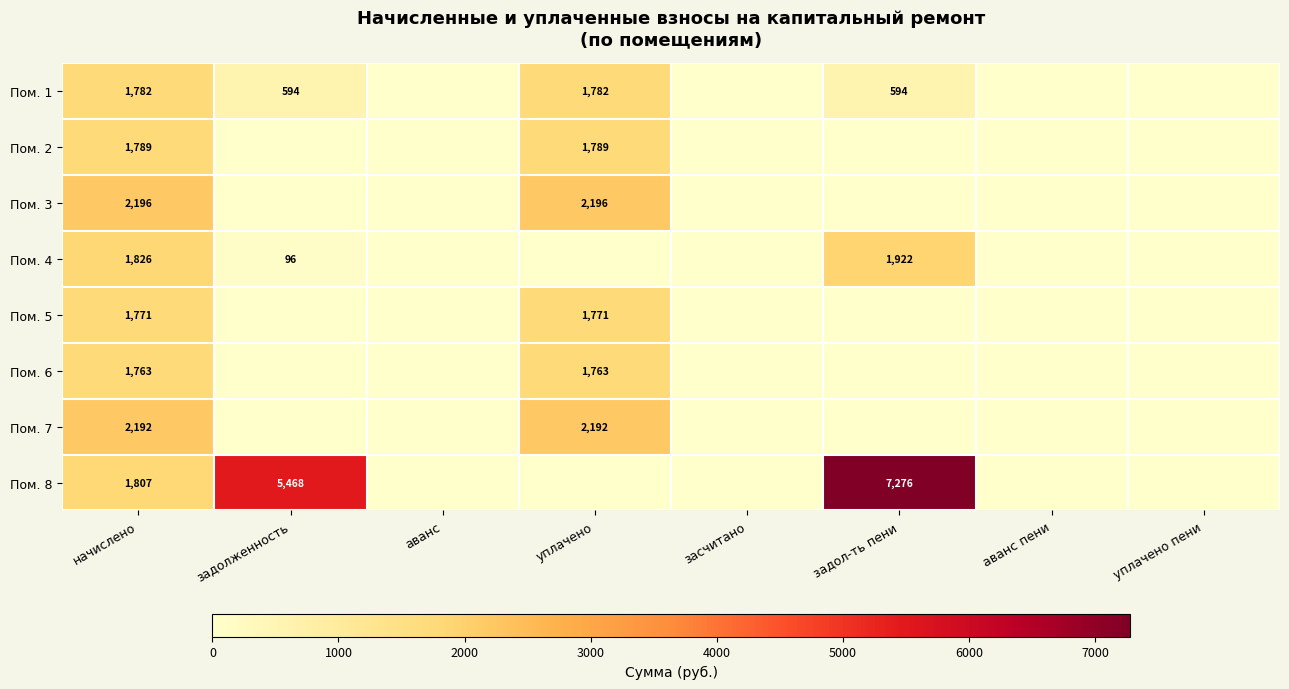

The value of Пом. 1 at задол-ть пени is 139. True or false?

False